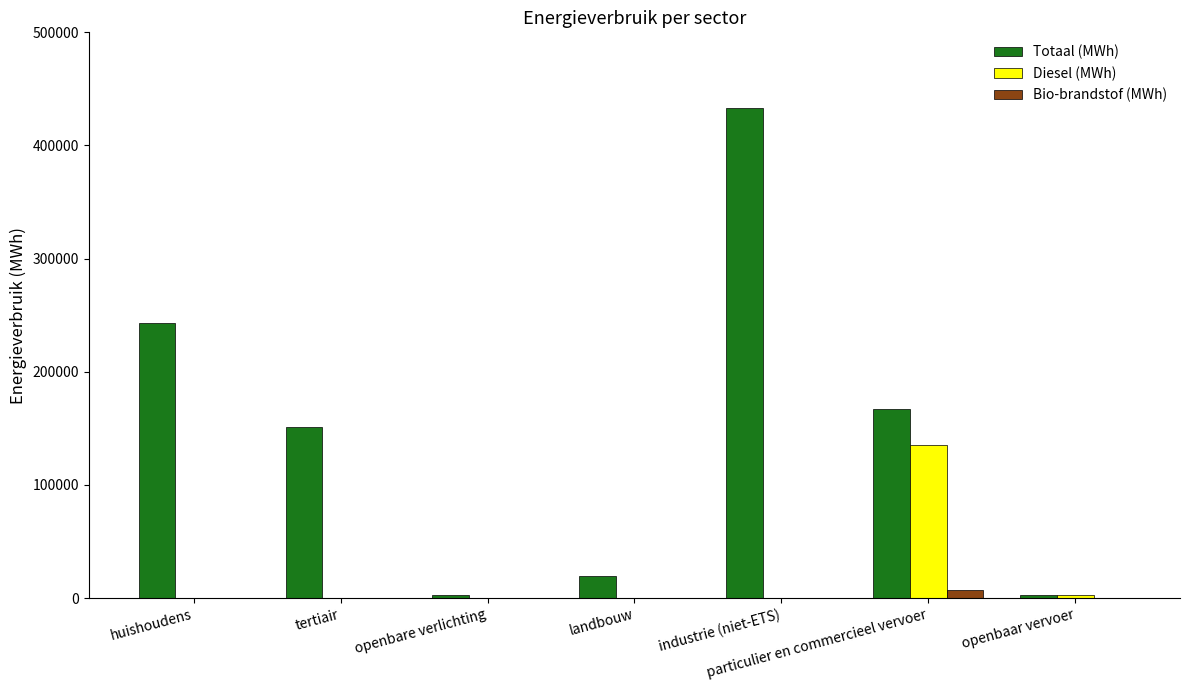

Which category has the highest value across all series?

industrie (niet-ETS)